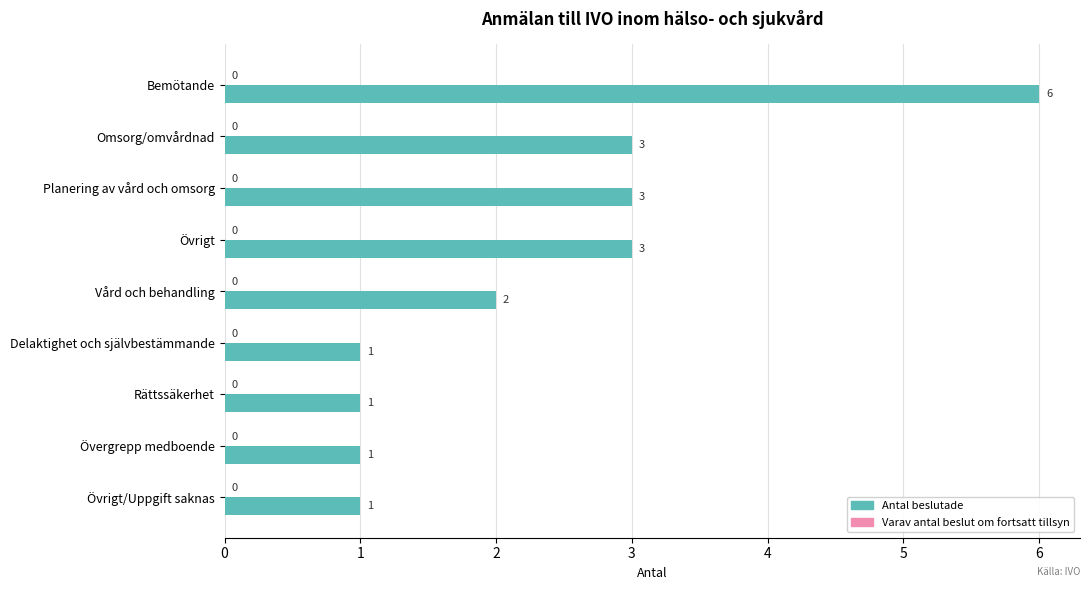

How many values are between 1 and 3?

8